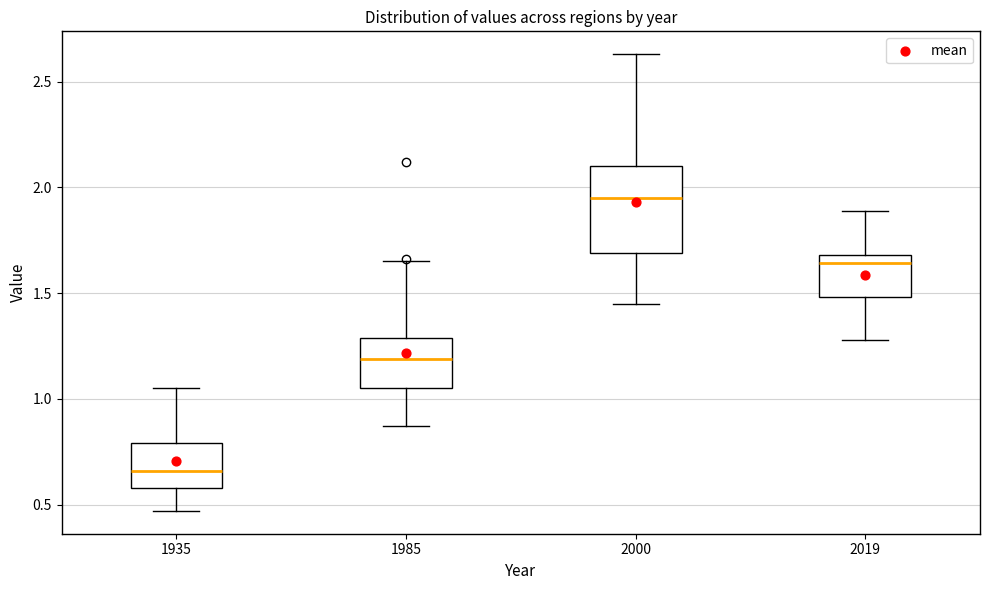

Reading left to right, transcribe this box plot: for each box, give where its median line is, the range the box spans, and where its two whiskers end, as read against the y-axis. The values are not printed on the chart, so give them approximately, as read against the axis.

1935: median 0.65, box 0.60 to 0.80, whiskers 0.45 to 1.05
1985: median 1.20, box 1.05 to 1.30, whiskers 0.85 to 1.65
2000: median 1.95, box 1.70 to 2.10, whiskers 1.45 to 2.65
2019: median 1.65, box 1.50 to 1.70, whiskers 1.30 to 1.90